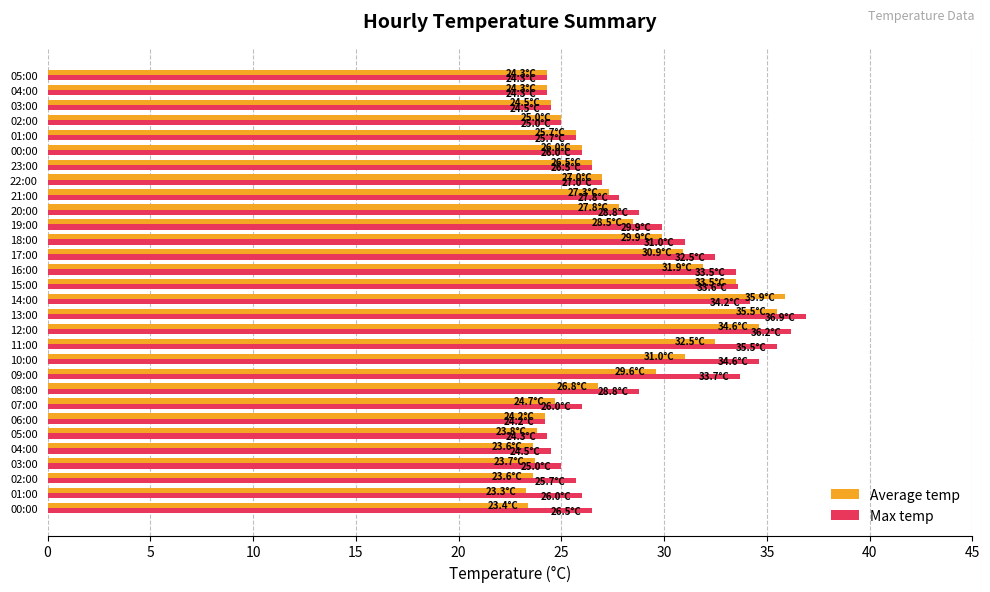

What are all the series names shown in the legend?

Average temp, Max temp